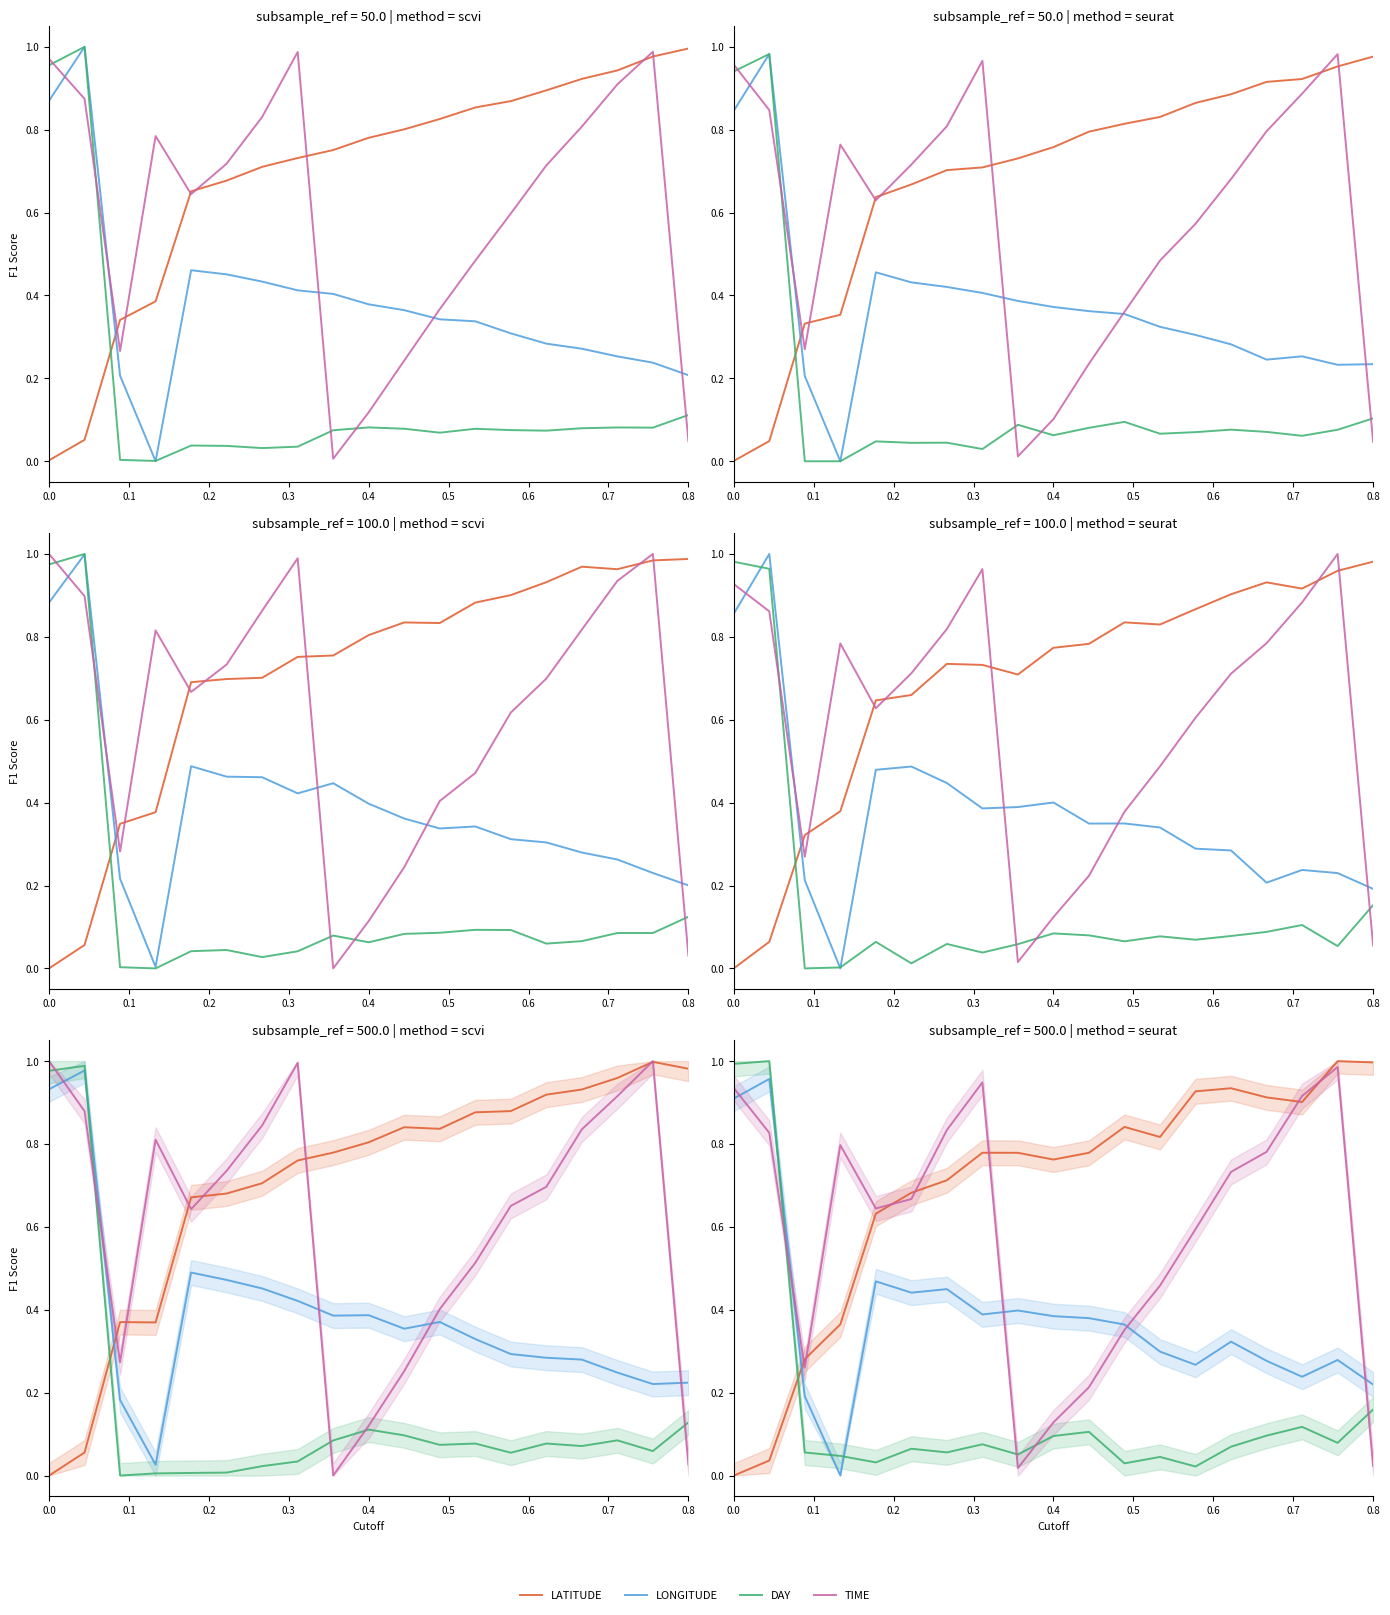

True or false: LONGITUDE has a value of 0.3 at 17.

True